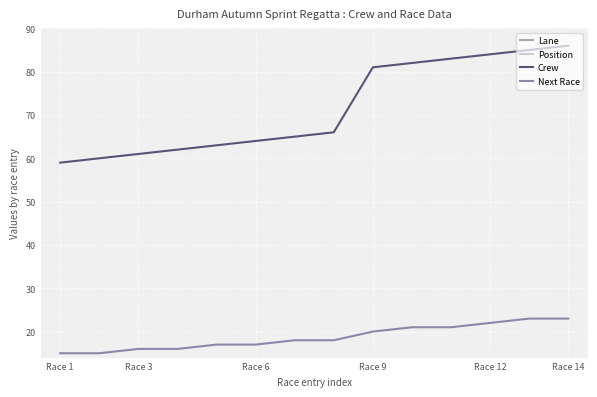

True or false: Crew and Next Race cross at least once.

False